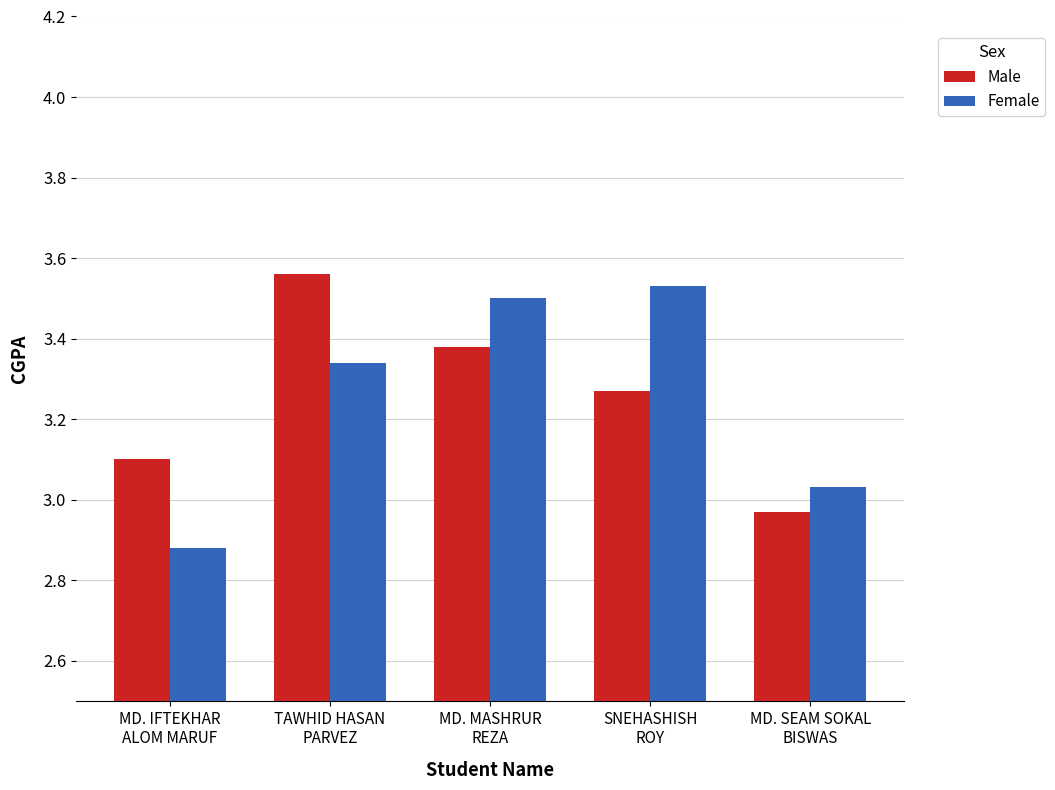

What is the difference between the second highest and second lowest values in the Male series?

0.3